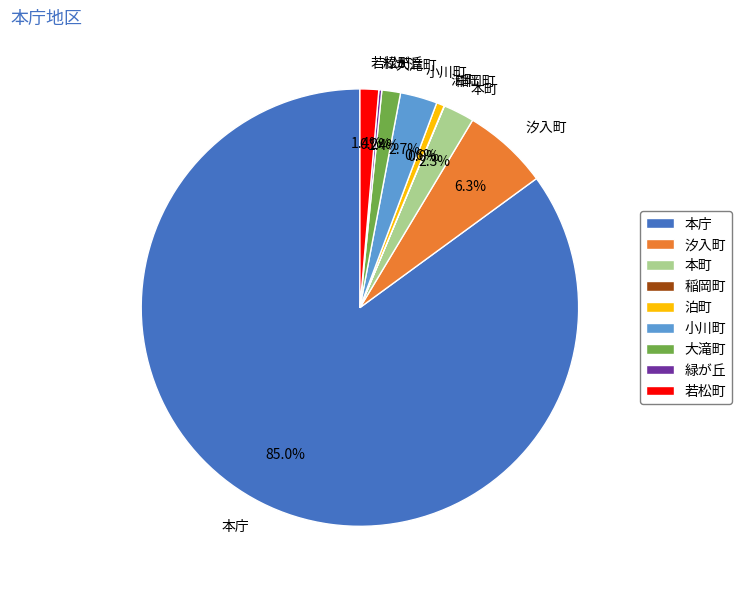

Does any single category account for the majority?

Yes